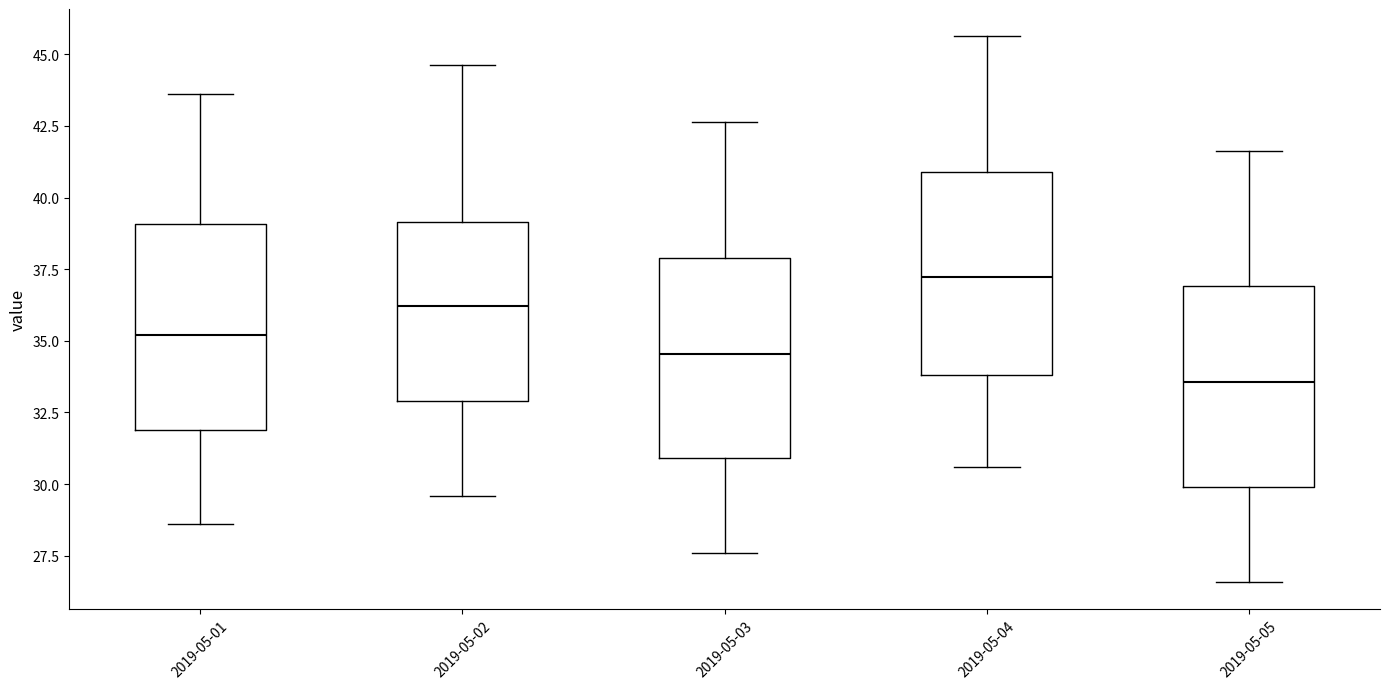

Which box has the highest median line?

2019-05-04